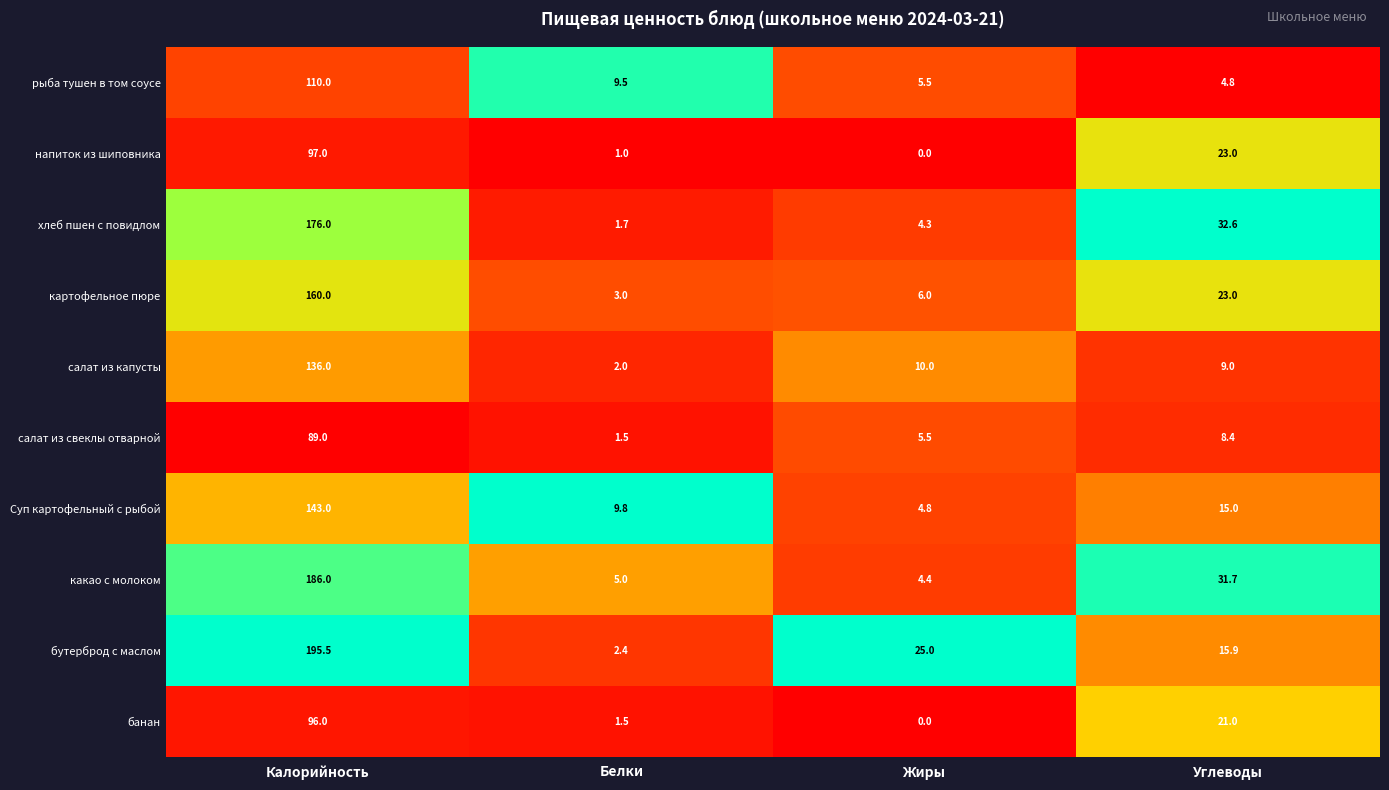

Where does the картофельное пюре series first go above 23?

Калорийность